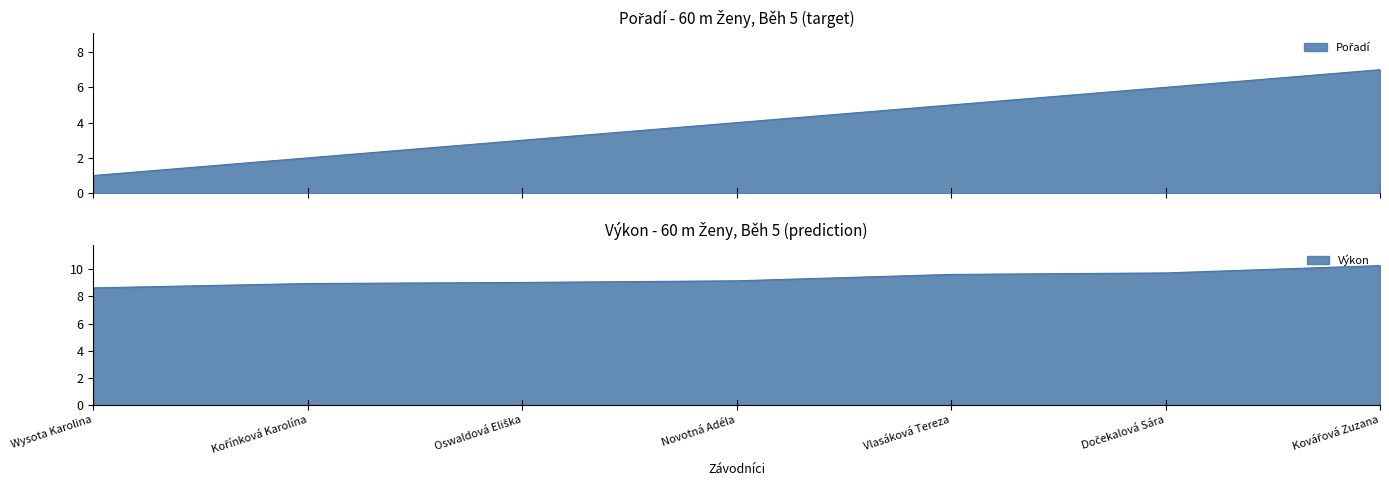

Rank the series at Kovářová Zuzana from lowest to highest value.

Pořadí, Výkon